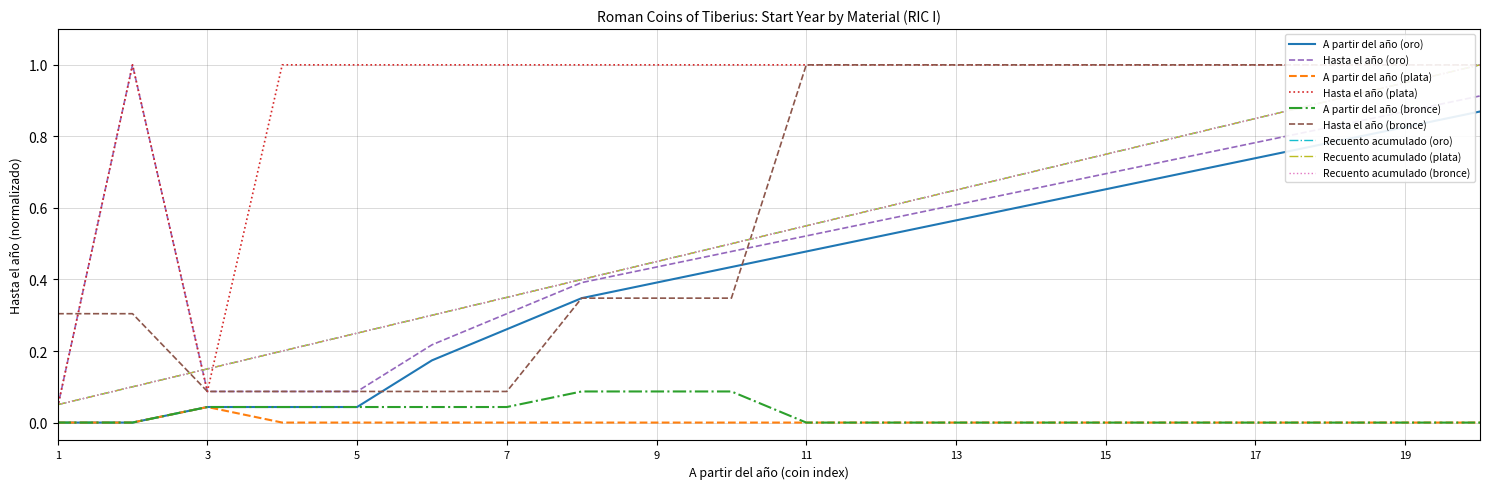

At which label does oro reach its minimum?

1